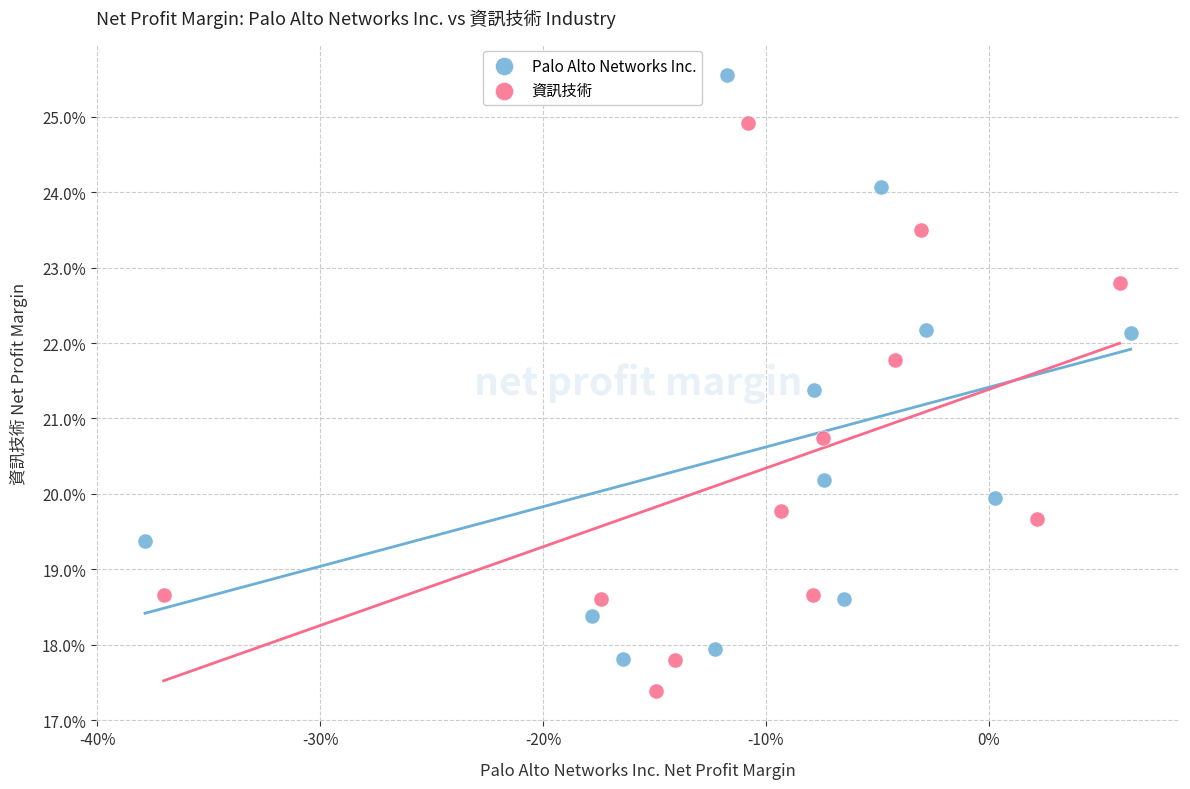

What are all the series names shown in the legend?

Palo Alto Networks Inc., 資訊技術